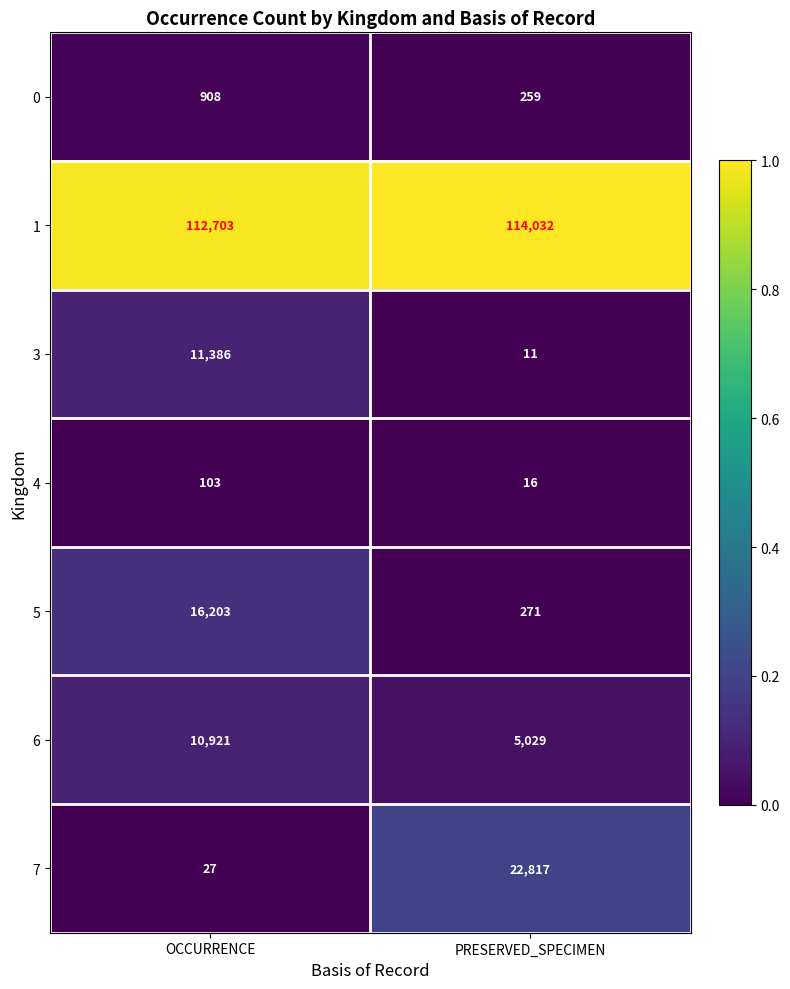

List the series in order of their peak value, lowest first.

4, 0, 6, 3, 5, 7, 1